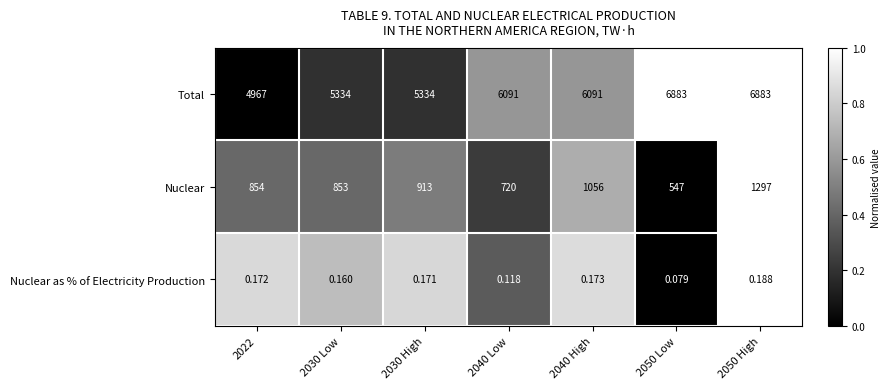

Count the number of categories in the chart.

7